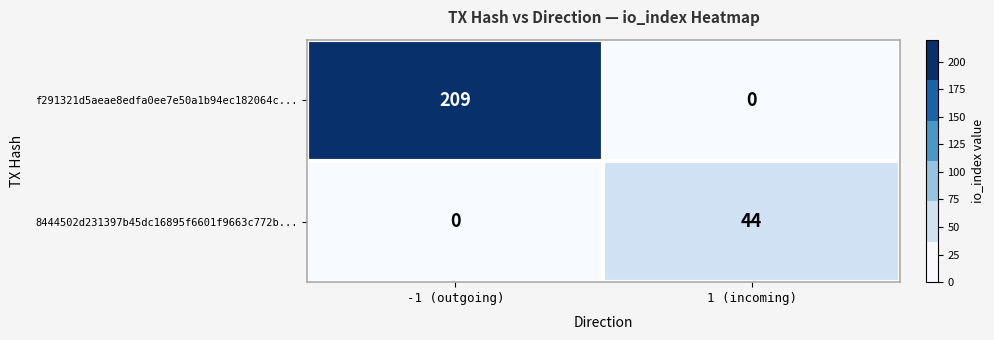

The f291321d5aeae8edfa0ee7e50a1b94ec182064c... series shows 0 at 1 (incoming). True or false?

True